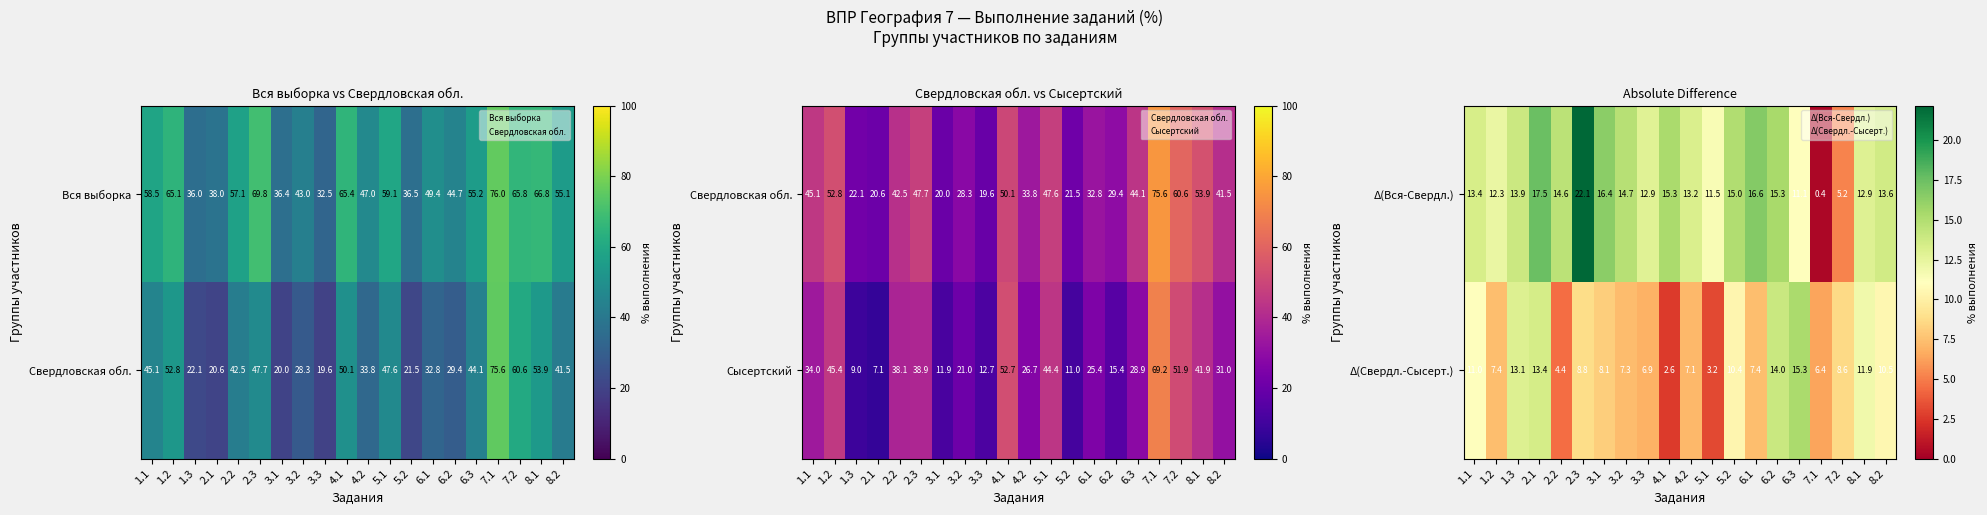

Reading right to left, extract all data points from this chart.

Δ(Вся-Свердл.): 8.2=13.6	8.1=12.9	7.2=5.2	7.1=0.4	6.3=11.1	6.2=15.3	6.1=16.6	5.2=15.0	5.1=11.5	4.2=13.2	4.1=15.3	3.3=12.9	3.2=14.7	3.1=16.4	2.3=22.1	2.2=14.6	2.1=17.5	1.3=13.9	1.2=12.3	1.1=13.4
Δ(Свердл.-Сысерт.): 8.2=10.5	8.1=11.9	7.2=8.6	7.1=6.4	6.3=15.3	6.2=14.0	6.1=7.4	5.2=10.4	5.1=3.2	4.2=7.1	4.1=2.6	3.3=6.9	3.2=7.3	3.1=8.1	2.3=8.8	2.2=4.4	2.1=13.4	1.3=13.1	1.2=7.4	1.1=11.0